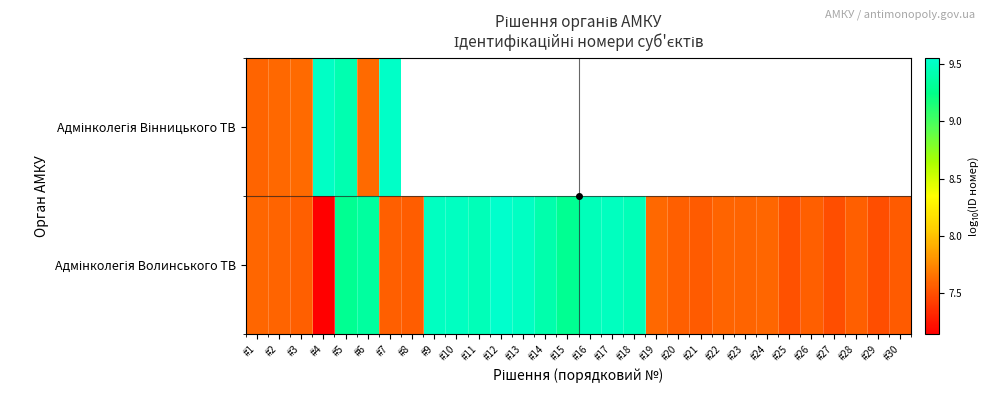

Rank the series by their average value, from highest to lowest.

Адмінколегія Вінницького ТВ, Адмінколегія Волинського ТВ